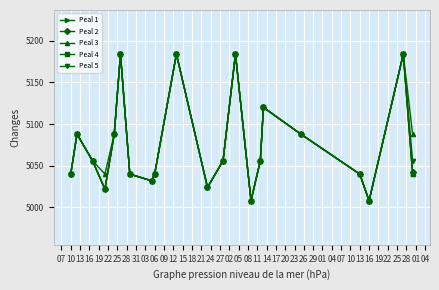

Does the chart have visible grid lines?

Yes